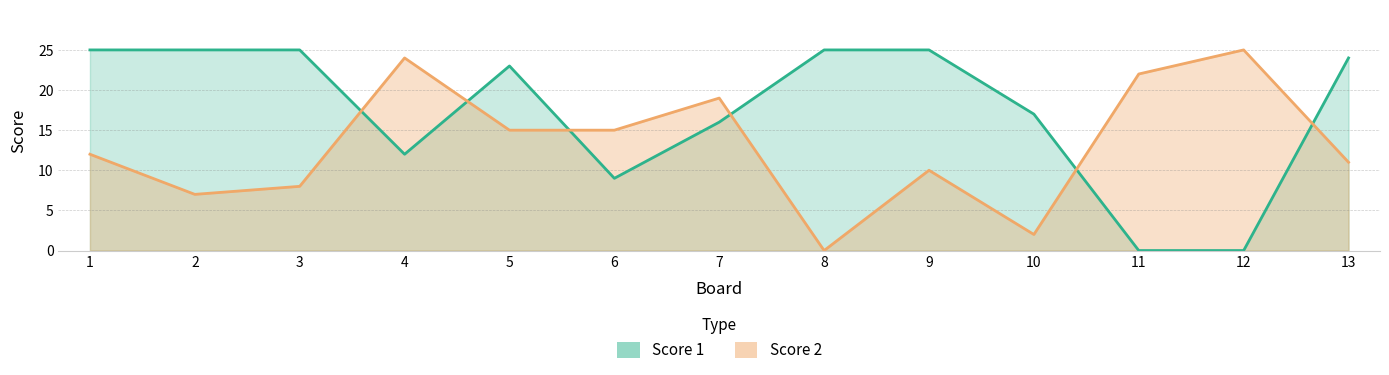

At which label does Score 1 first exceed 23?

1